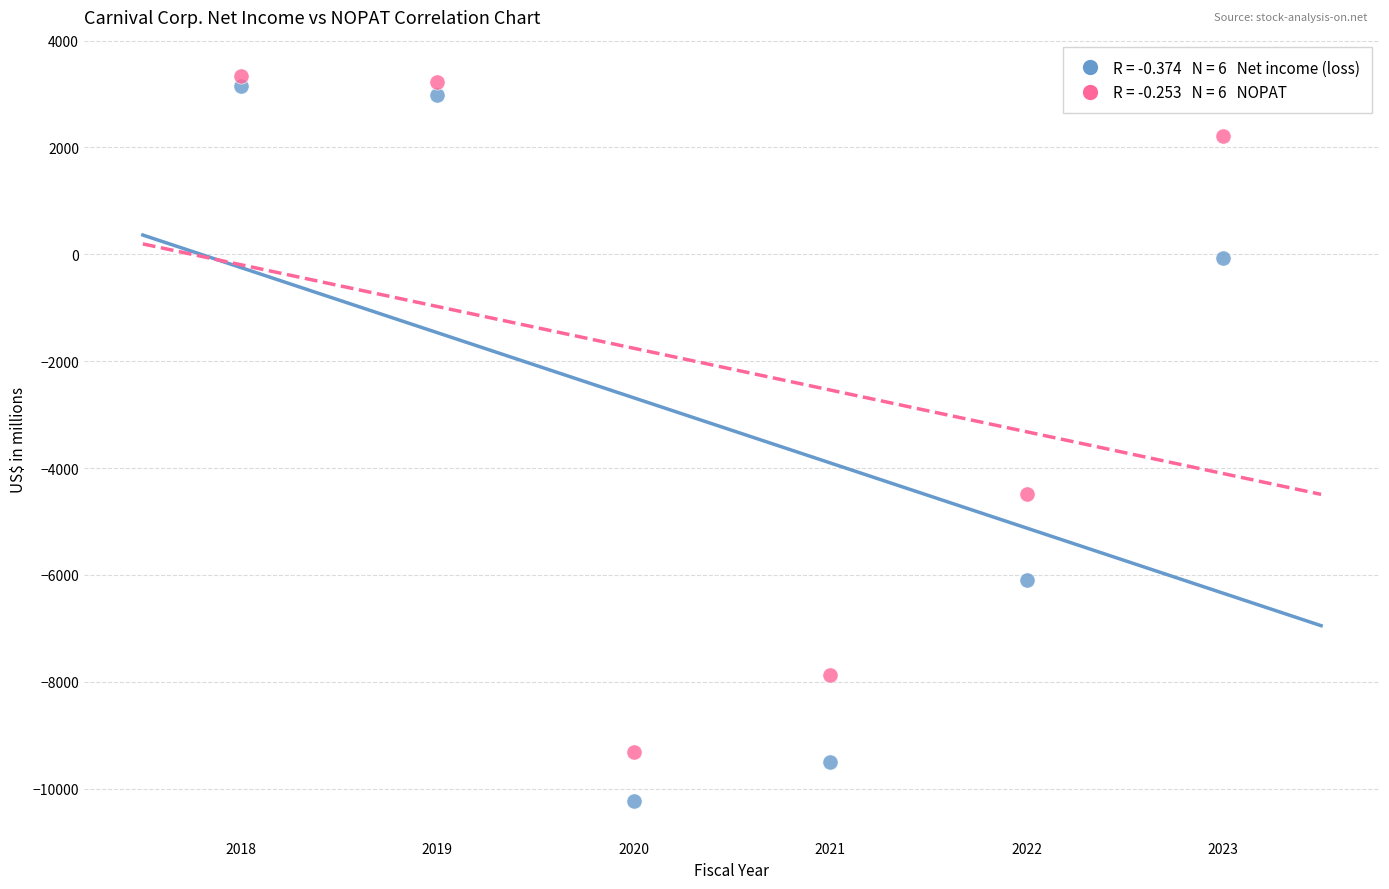

Across all series, what Y value is closest to -3448?

-4485